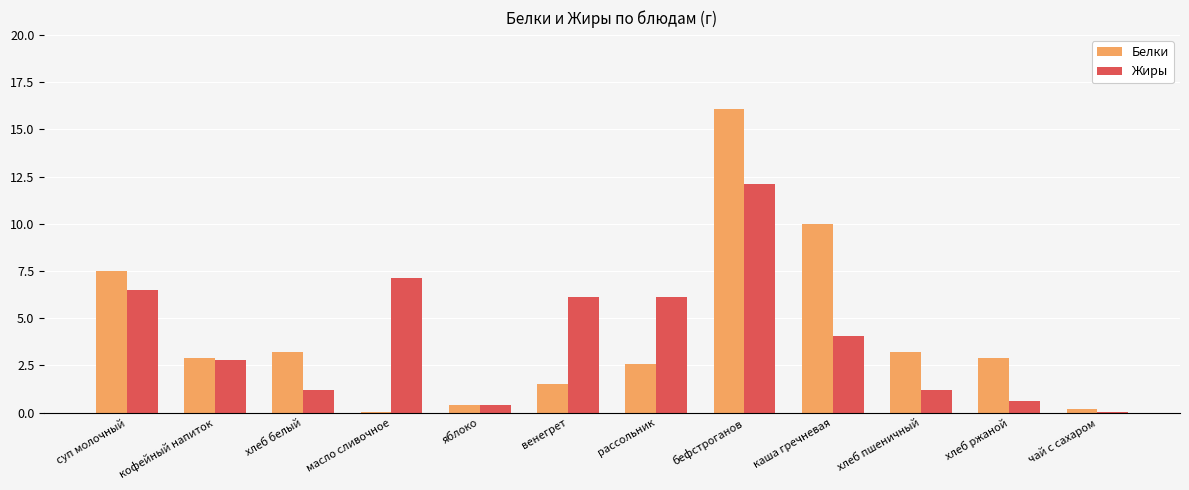

The value of Жиры at кофейный напиток is 2.8. True or false?

True